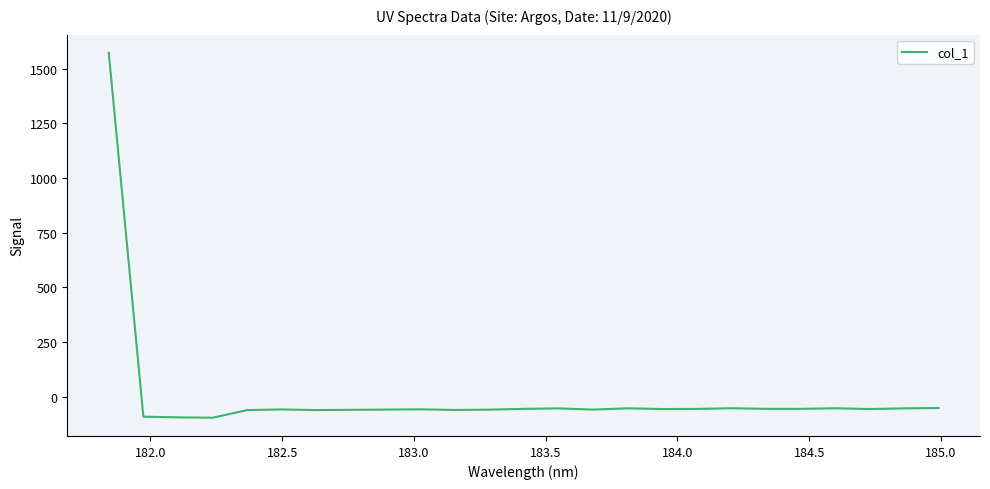

Is this an area chart (filled region under the line)?

No